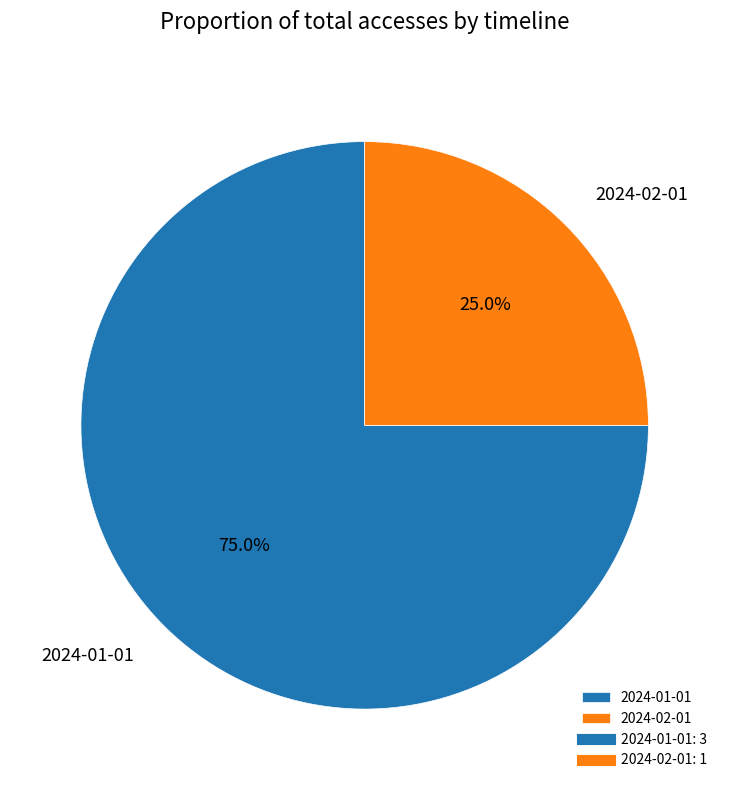

Which slice is the smallest?

2024-02-01